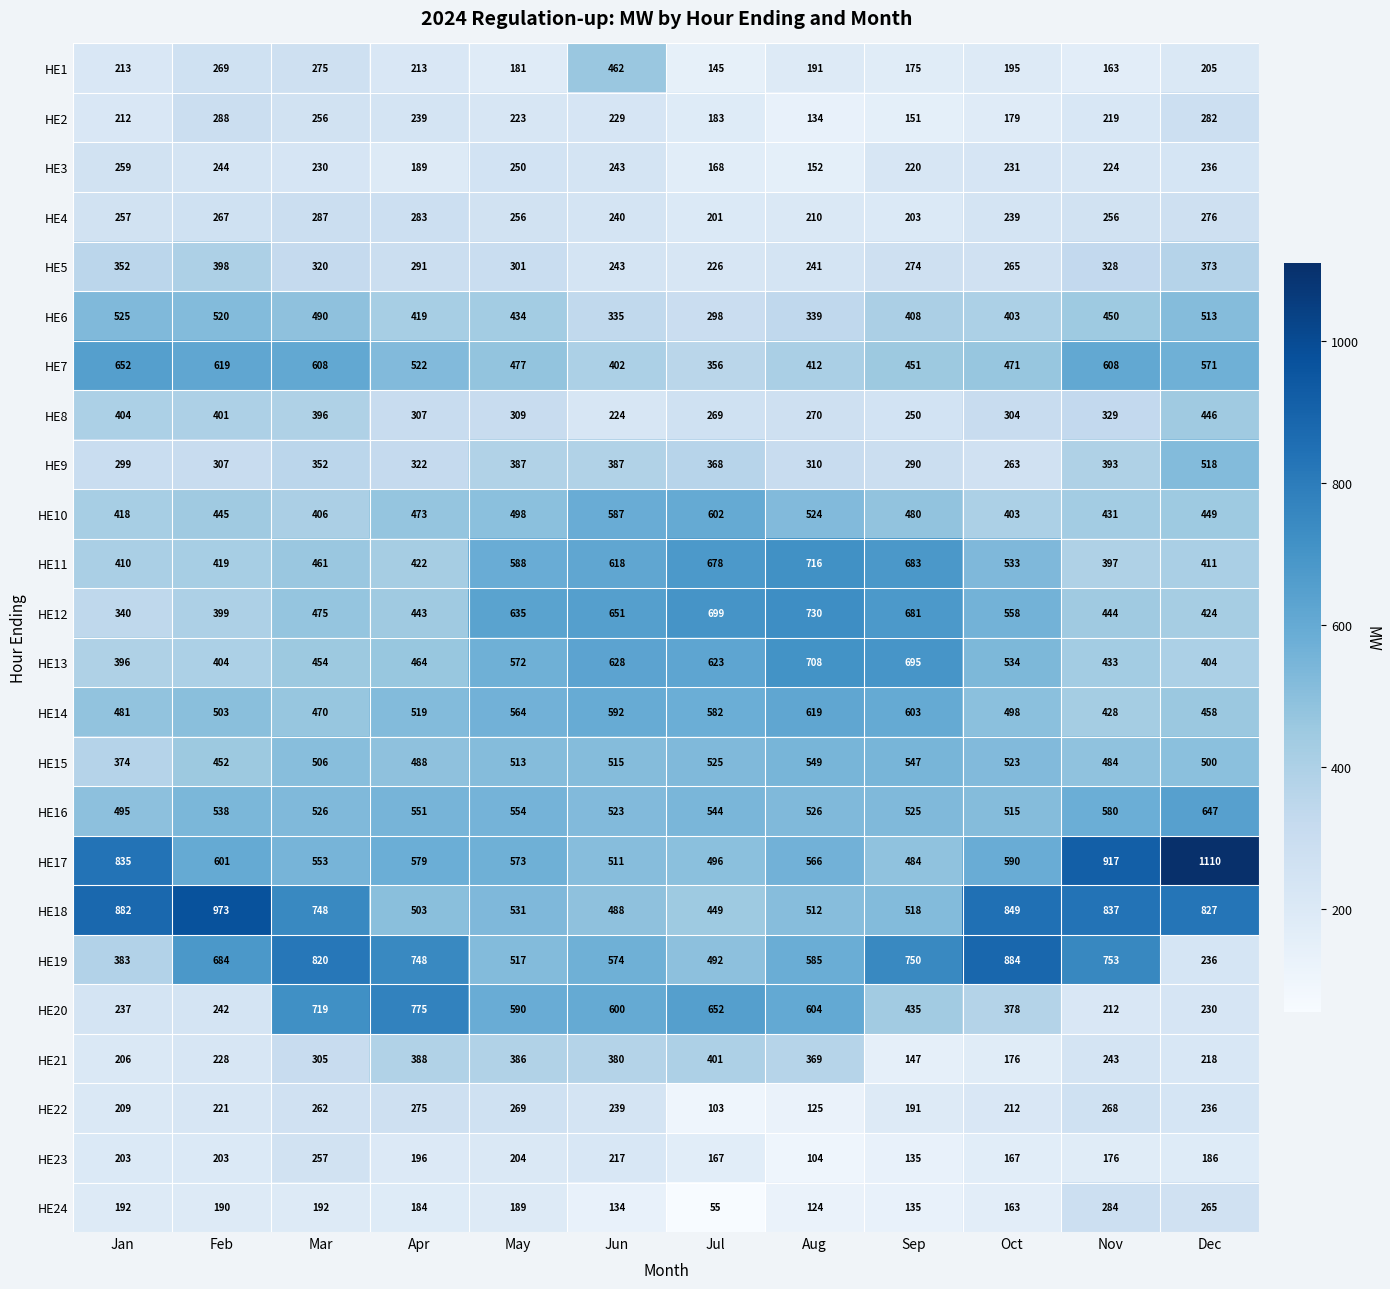

What is the difference between the HE18 values at Aug and Apr?

9